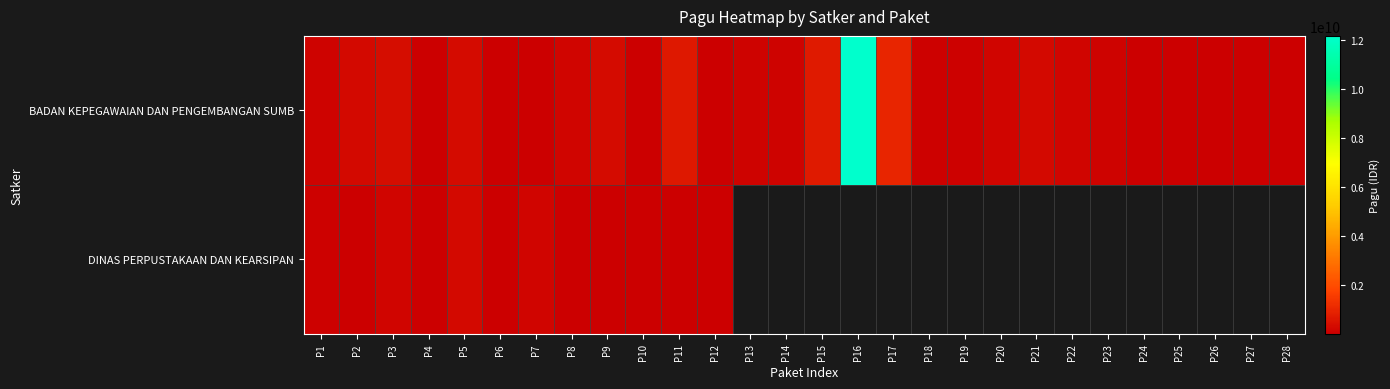

At which label does DINAS PERPUSTAKAAN DAN KEARSIPAN reach its minimum?

P6